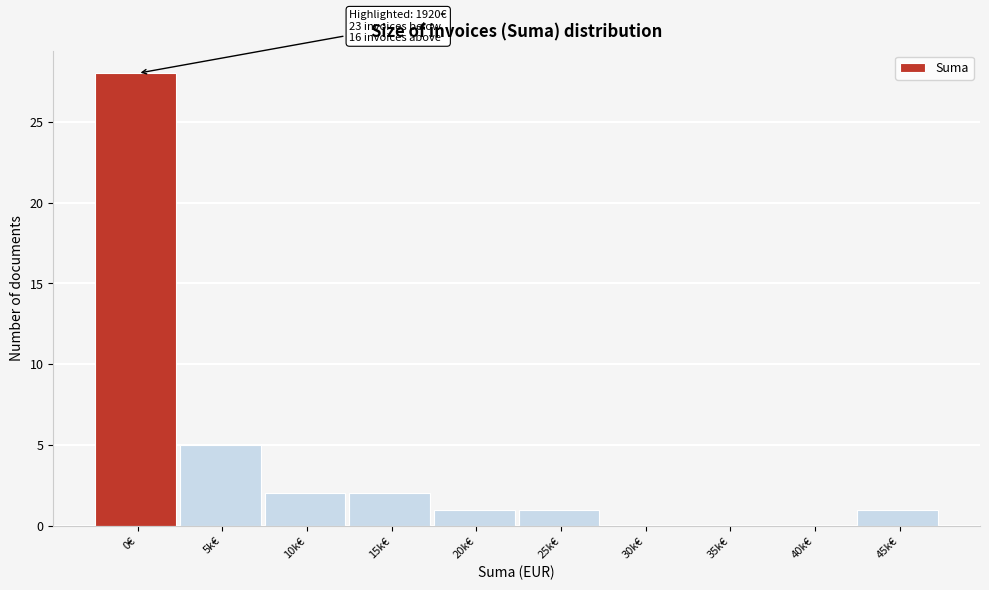

Reading left to right, what are all the values shown in this chart?

0€=28	5k€=5	10k€=2	15k€=2	20k€=1	25k€=1	30k€=0	35k€=0	40k€=0	45k€=1